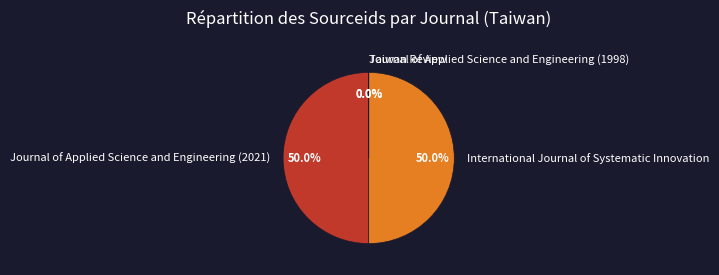

Approximately how many times larger is the value at Journal of Applied Science and Engineering (2021) compared to International Journal of Systematic Innovation?

1.0